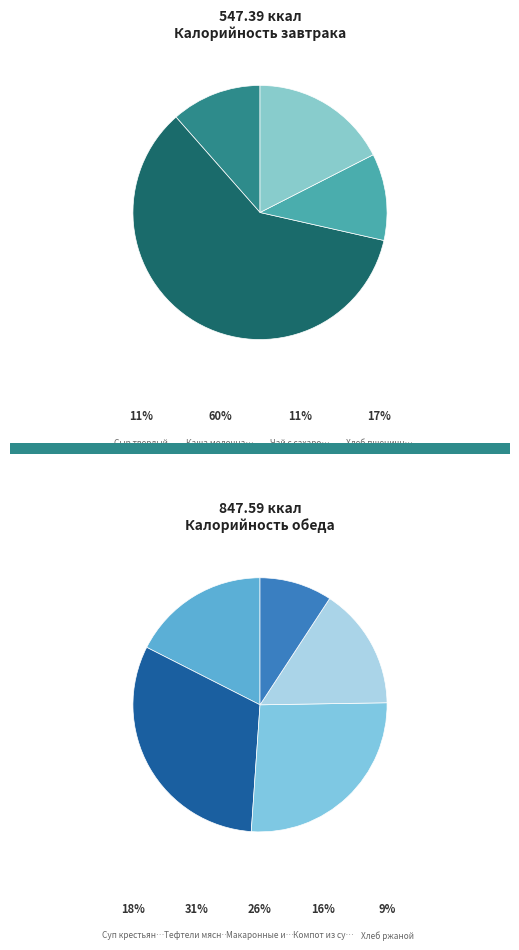

Between Суп крестьянский and Тефтели мясные, which is larger?

Тефтели мясные